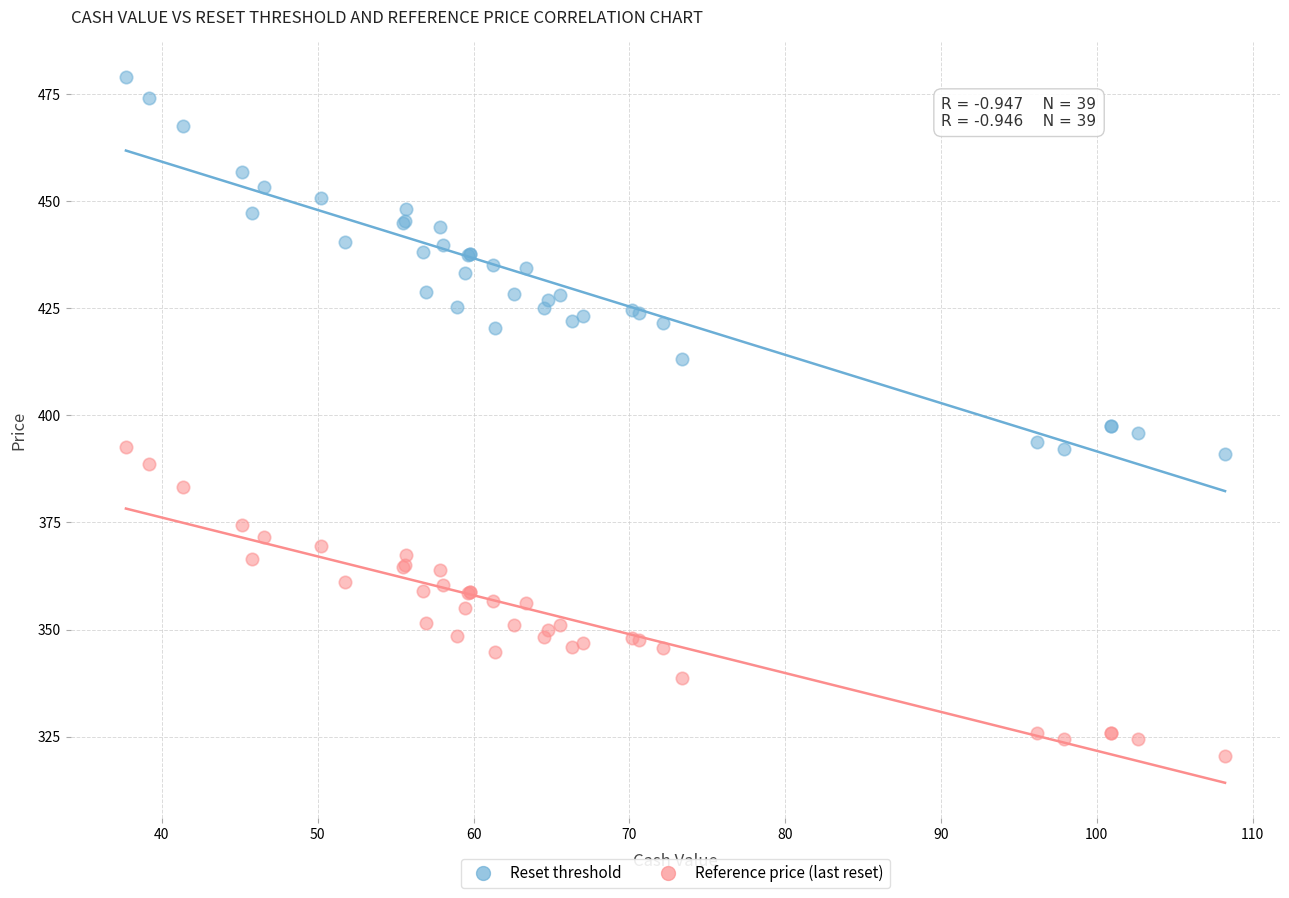

What is the X range (max minus min) for the scatter plot?

70.5